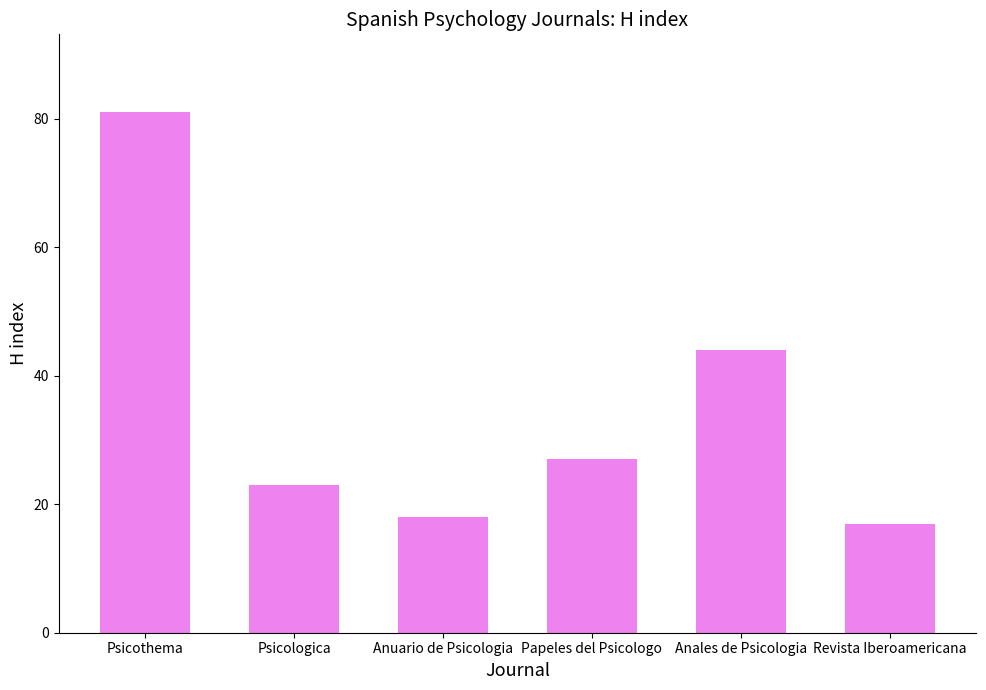

What is the sum of the values at Revista Iberoamericana and Psicothema?

98